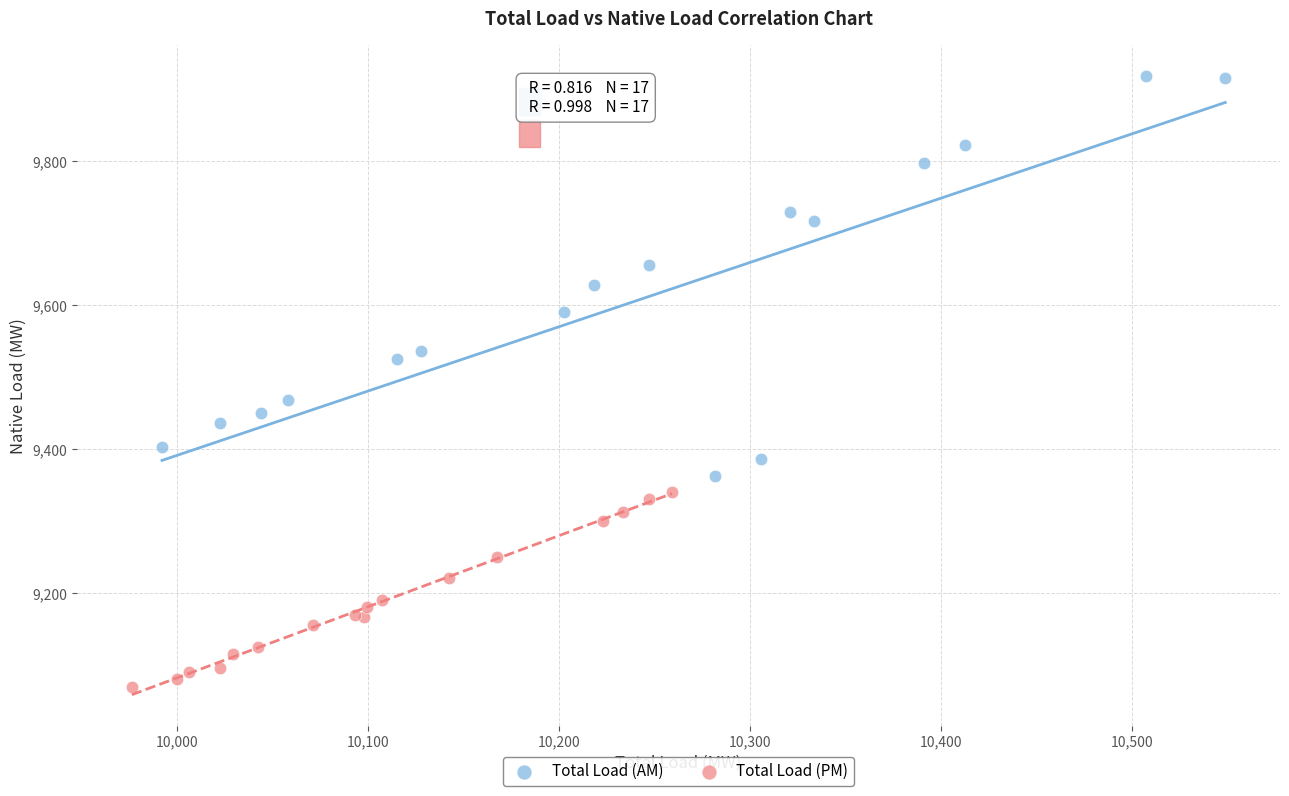

Which series has the widest spread of Y values?

Total Load (AM)